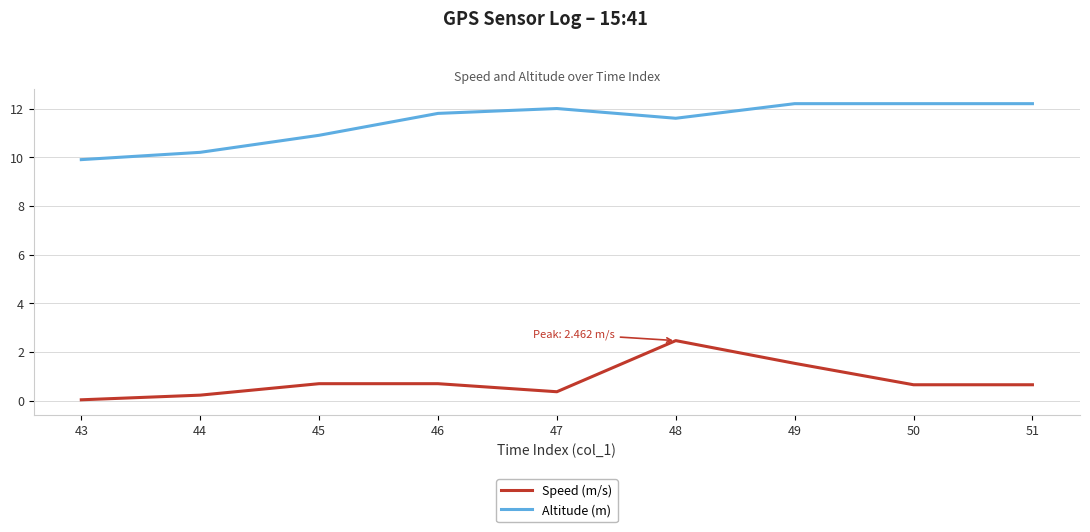

Is the value of Speed (m/s) at 43 greater than the value of Altitude (m) at 47?

No